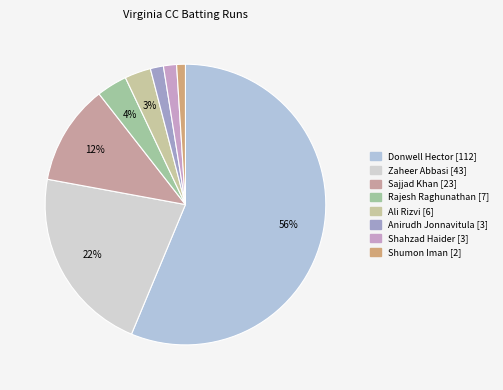

Which slice represents more than half of the pie?

Donwell Hector (112)